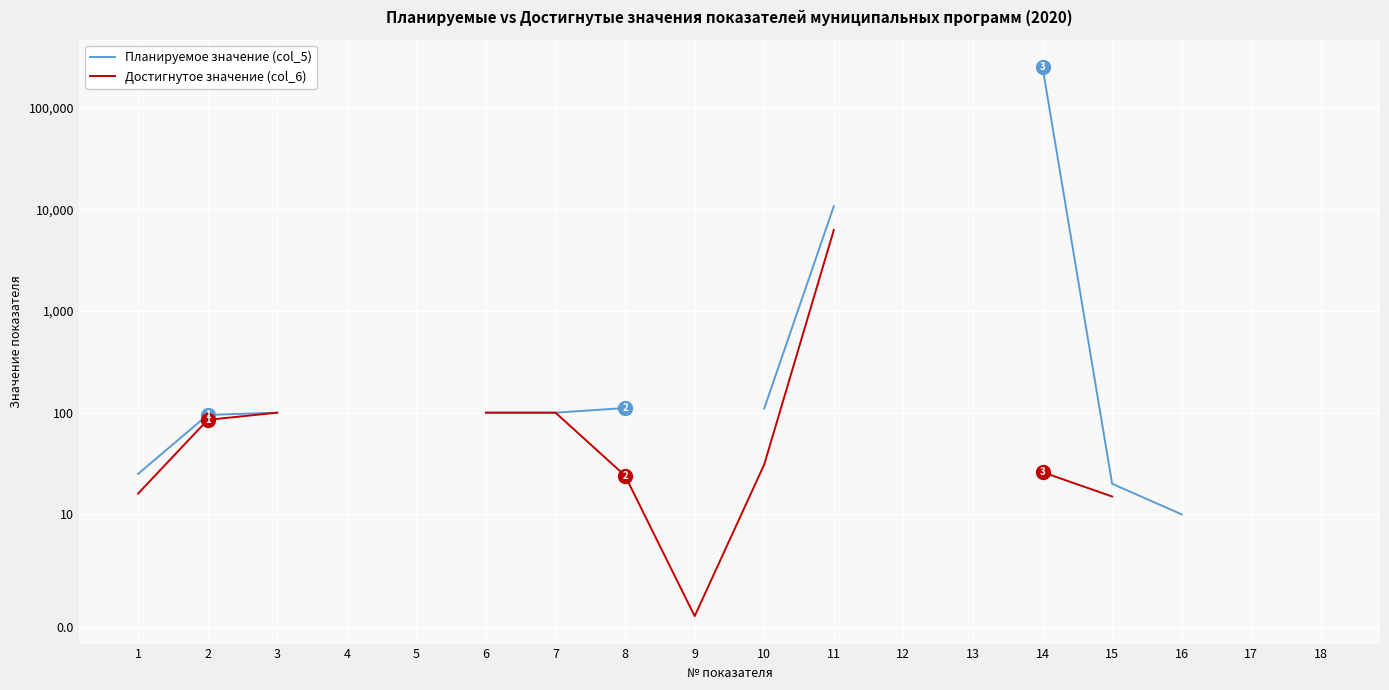

Is this an area chart (filled region under the line)?

No